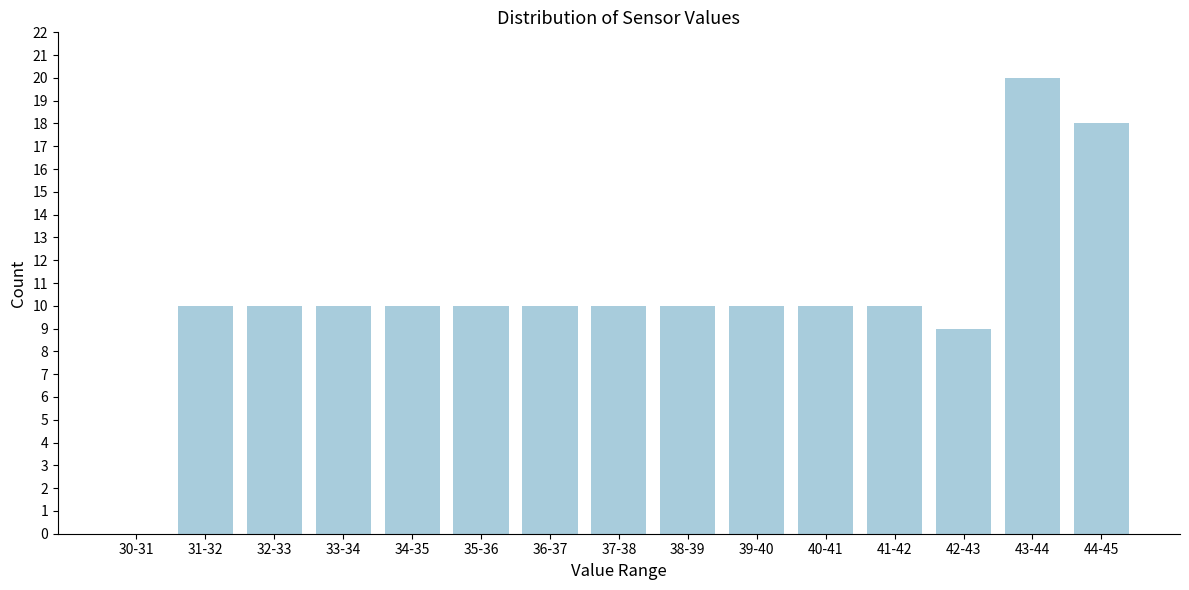

Reading left to right, extract all data points from this chart.

30-31=0	31-32=10	32-33=10	33-34=10	34-35=10	35-36=10	36-37=10	37-38=10	38-39=10	39-40=10	40-41=10	41-42=10	42-43=9	43-44=20	44-45=18